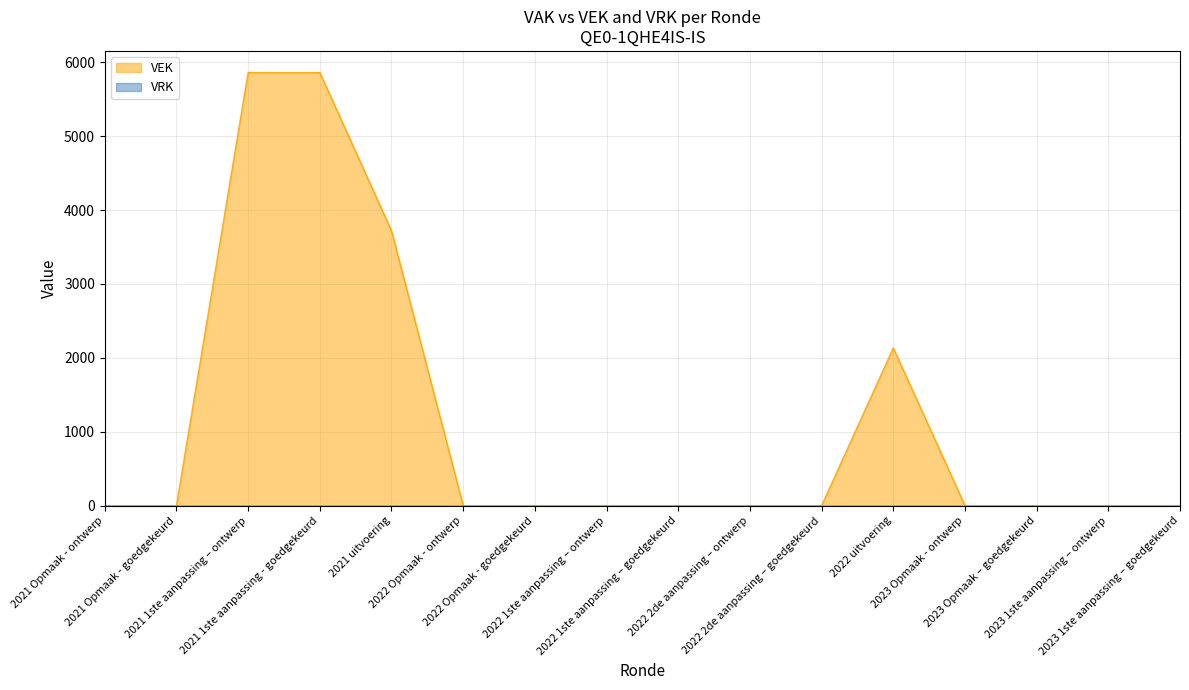

What is the sum of the values at 2021 1ste aanpassing - goedgekeurd and 2022 1ste aanpassing – goedgekeurd?

5860